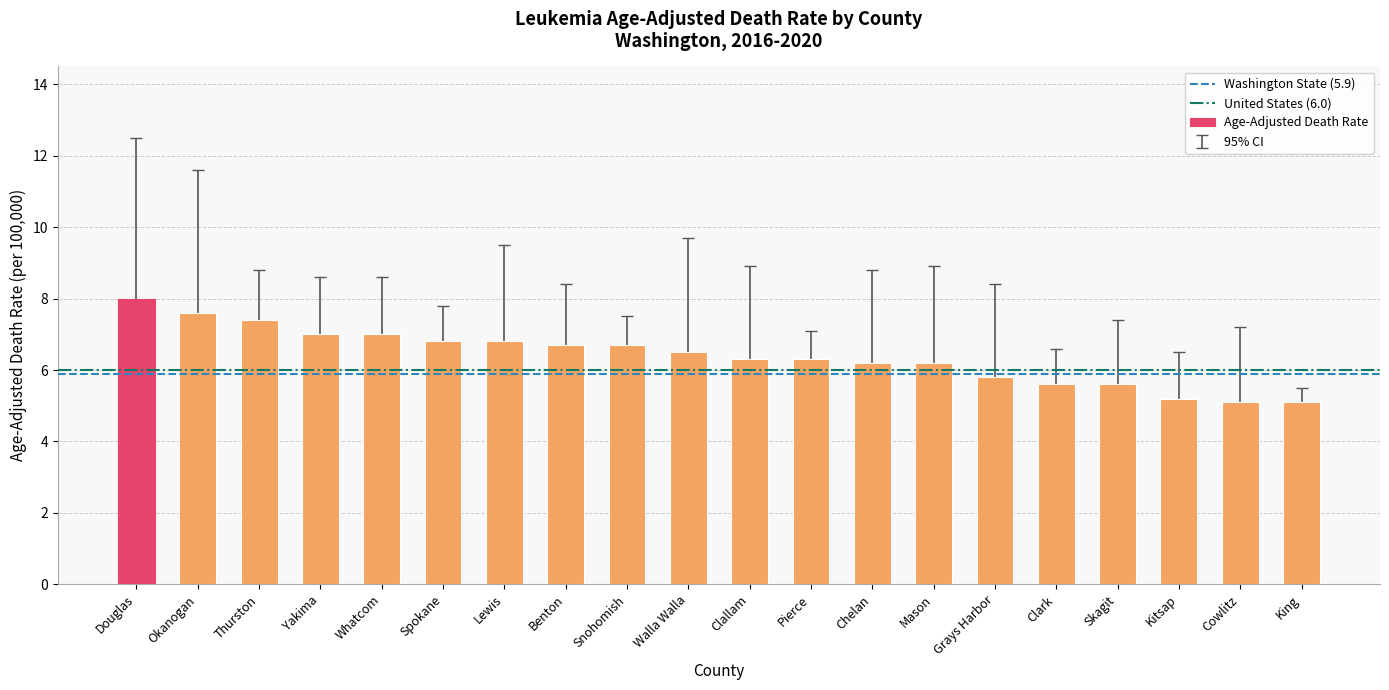

Reading left to right, list all the values displayed in this chart.

8.0	7.6	7.4	7.0	7.0	6.8	6.8	6.7	6.7	6.5	6.3	6.3	6.2	6.2	5.8	5.6	5.6	5.2	5.1	5.1